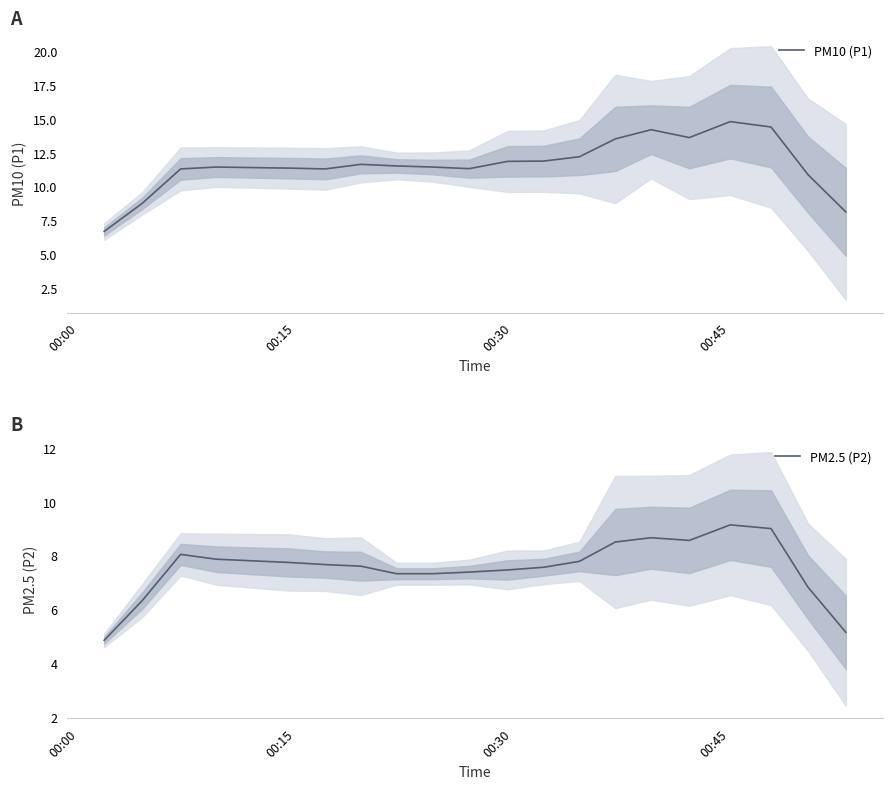

Reading left to right, what are all the values shown in this chart?

PM10 (P1): 6.7	8.8	11.3	11.4	11.4	11.3	11.6	11.5	11.4	11.3	11.9	11.9	12.2	13.5	14.2	13.6	14.8	14.4	10.9	8.1
PM2.5 (P2): 4.8	6.3	8.0	7.9	7.7	7.7	7.6	7.3	7.3	7.4	7.5	7.6	7.8	8.5	8.7	8.6	9.1	9.0	6.8	5.1